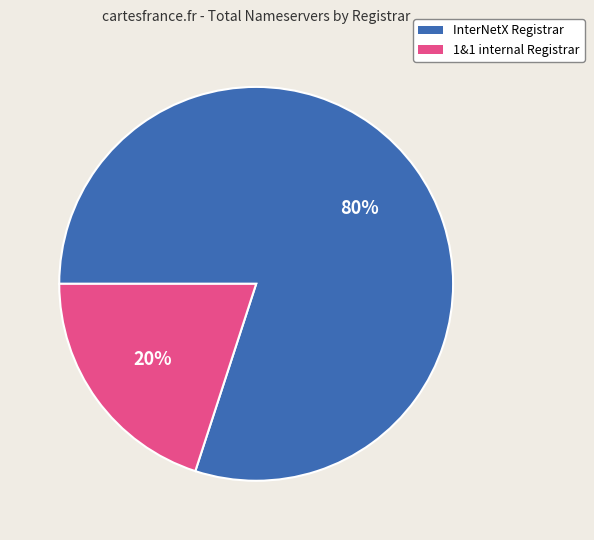

Which slice is the largest?

InterNetX Registrar